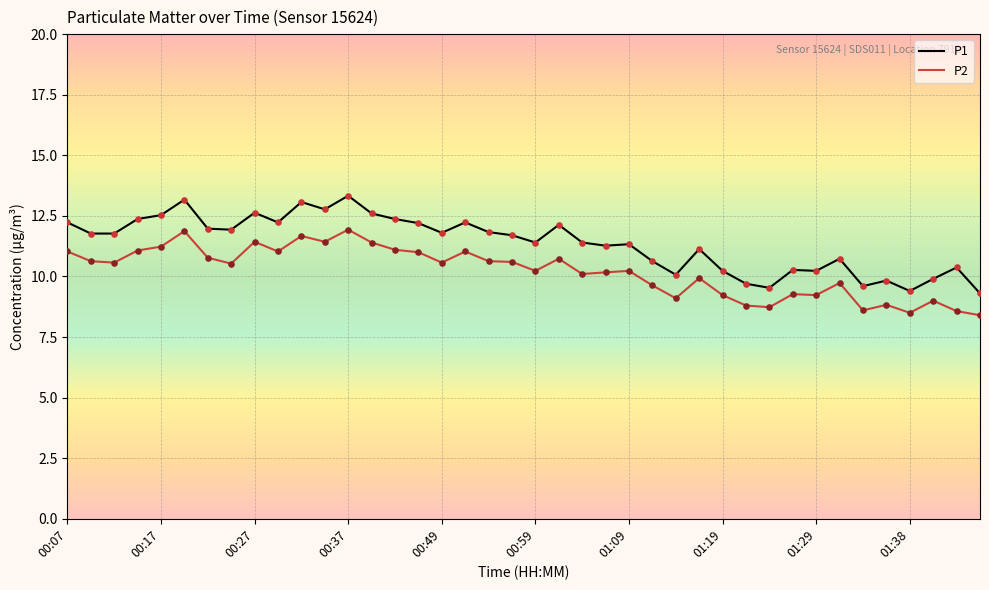

Which series has the widest spread of values?

P1